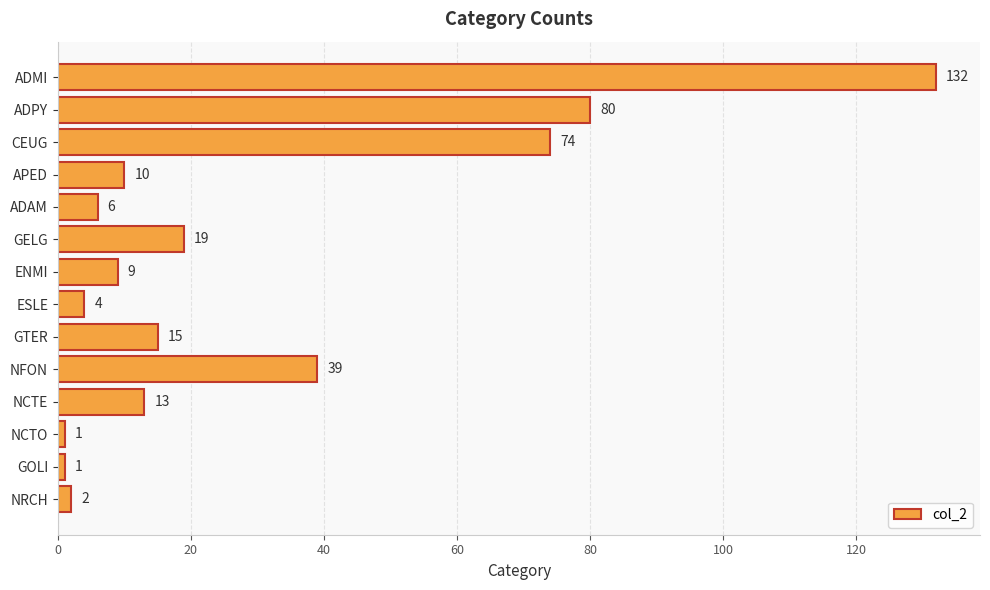

What is the minimum value shown in the chart?

1